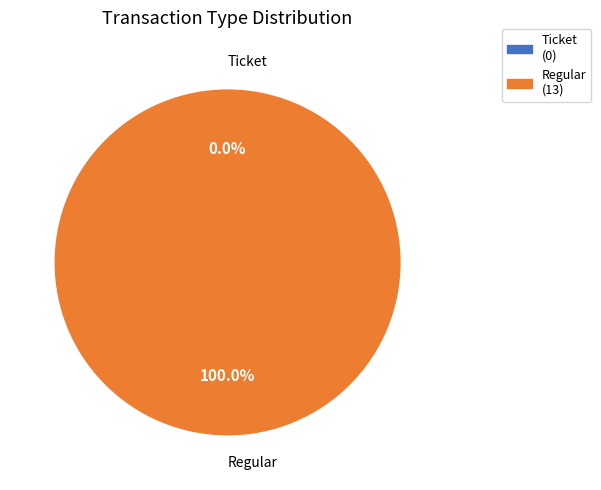

True or false: Regular (io_index=13) accounts for 100% of the total.

True